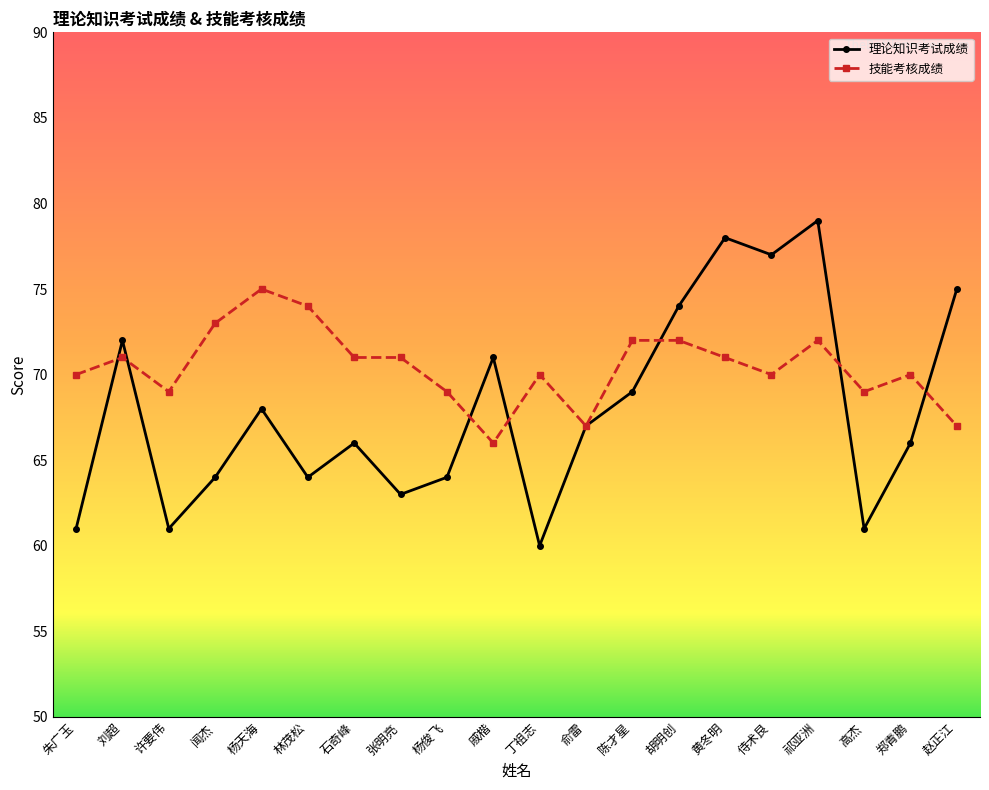

What is the value of the 理论知识考试成绩 point at the 13th from the left?

69